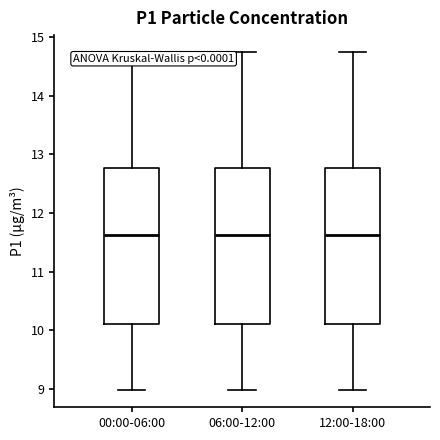

Reading left to right, read every box against the y-axis: the position of its median line, the range the box covers, and the ends of its whiskers. The values are not printed on the chart, so give them approximately, as read against the axis.

00:00-06:00: median 11.6, box 10.1 to 12.8, whiskers 9.0 to 14.8
06:00-12:00: median 11.6, box 10.1 to 12.8, whiskers 9.0 to 14.8
12:00-18:00: median 11.6, box 10.1 to 12.8, whiskers 9.0 to 14.8